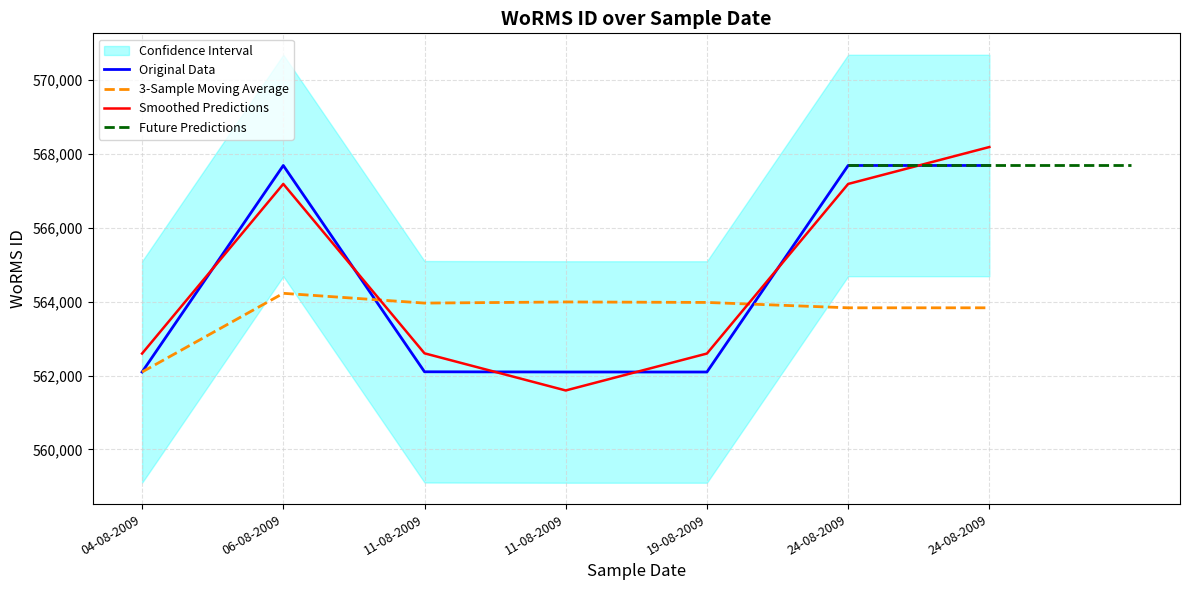

The chart shows a value of 919940 at 06-08-2009. True or false?

False